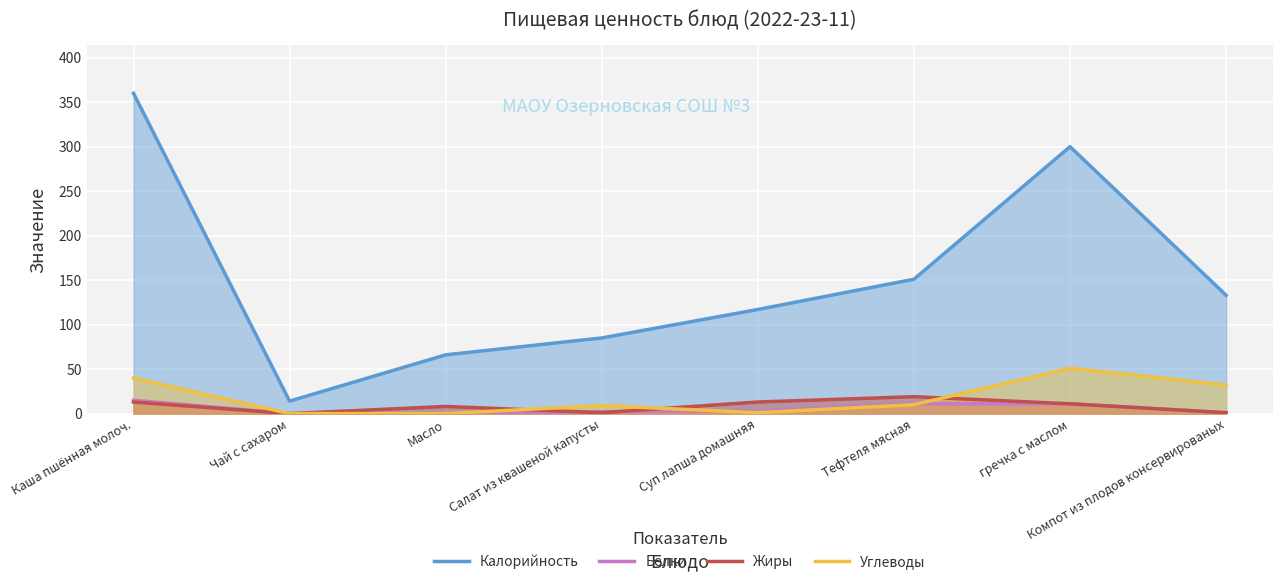

Is the value of Белки at гречка с маслом greater than the value of Жиры at Суп лапша домашняя?

No